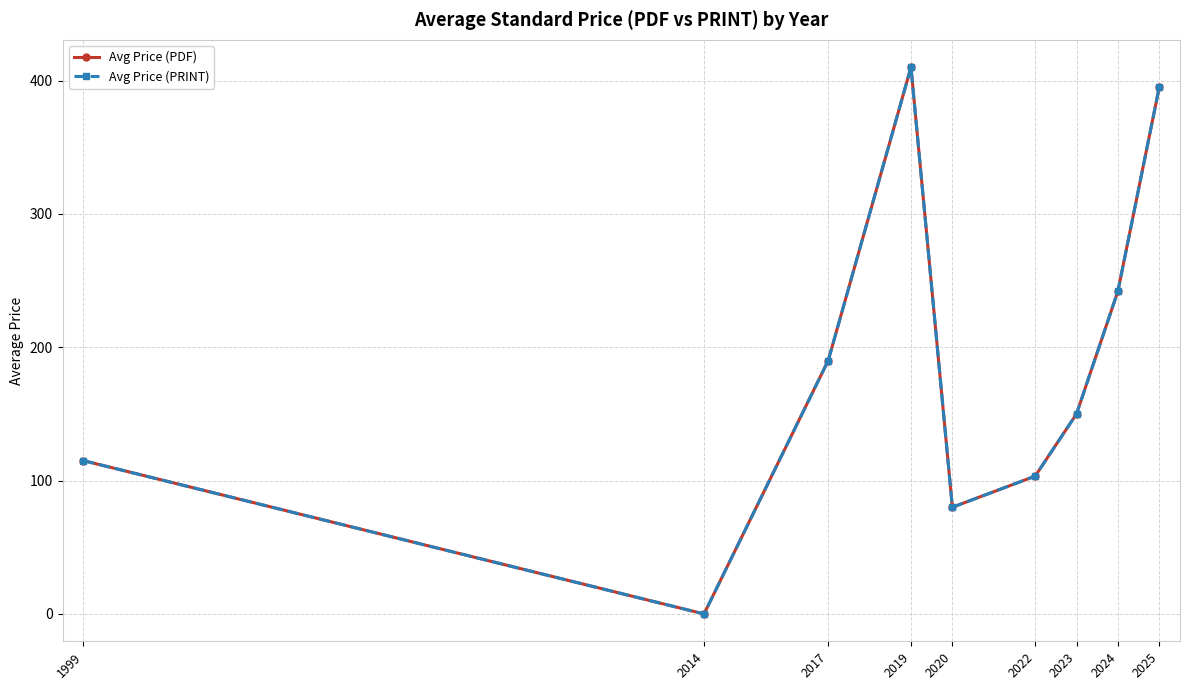

At which category does Avg Price (PRINT) reach its first local peak?

2019